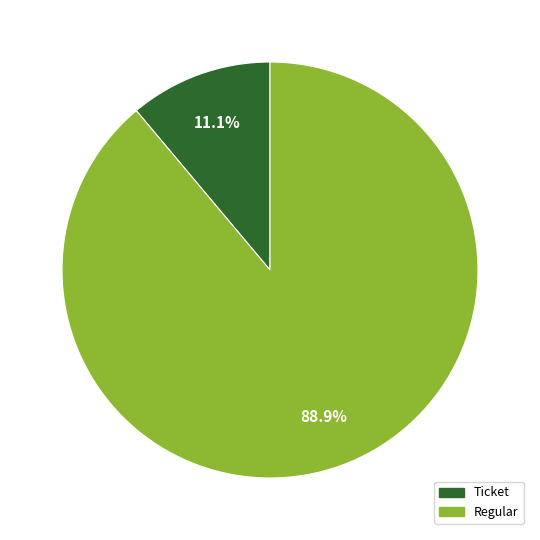

Is there any slice that represents more than half of the pie?

Yes